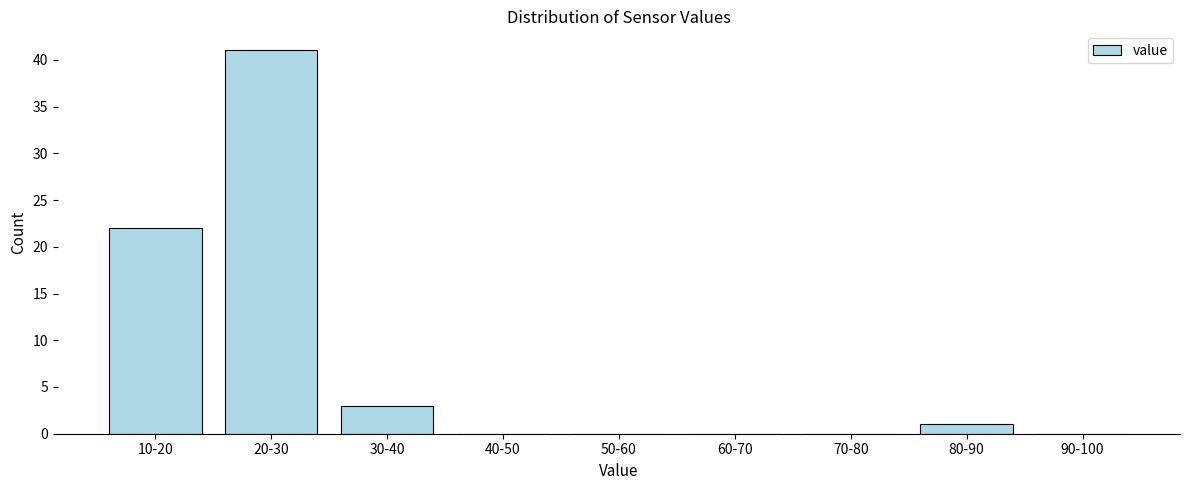

Reading left to right, transcribe all the data shown in this chart.

10-20=22	20-30=41	30-40=3	40-50=0	50-60=0	60-70=0	70-80=0	80-90=1	90-100=0